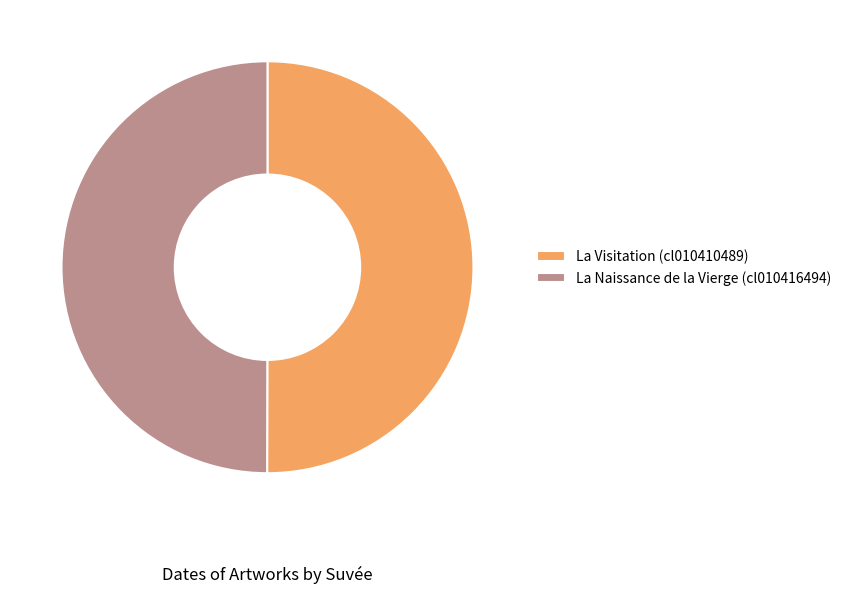

Do La Visitation (cl010410489) and La Naissance de la Vierge (cl010416494) together represent more than half of the pie?

Yes